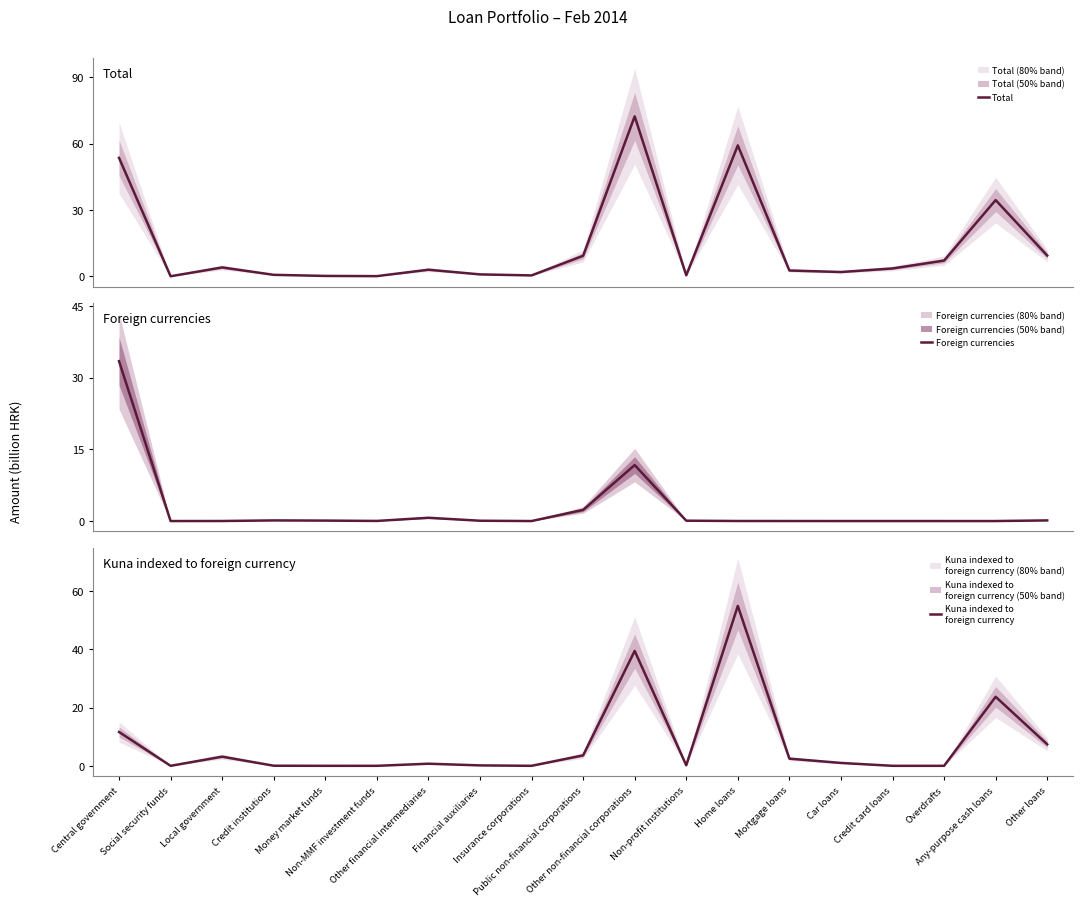

What is the sum of the Total values at Overdrafts and Home loans?

66.2